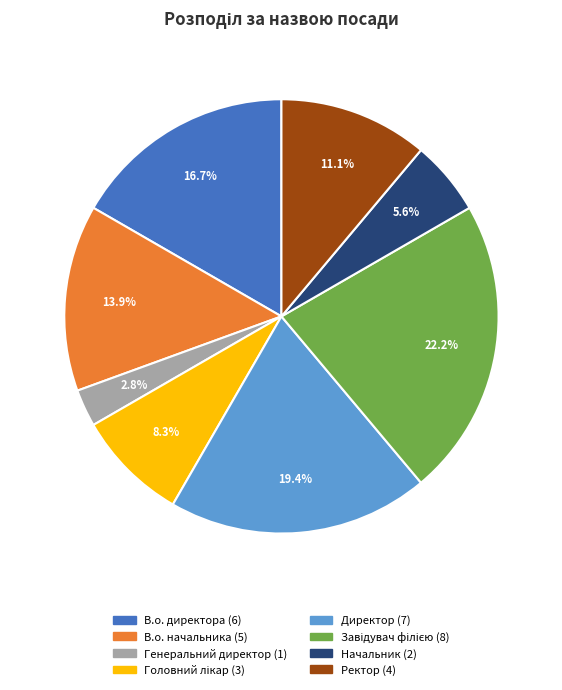

True or false: В.о. директора accounts for 29% of the total.

False